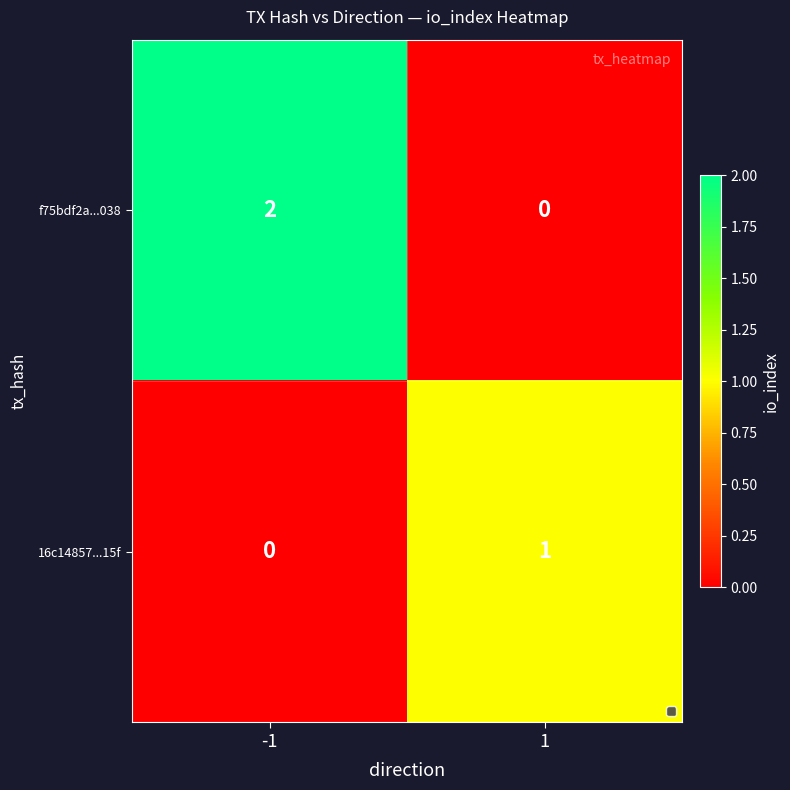

Count the number of categories in the chart.

2